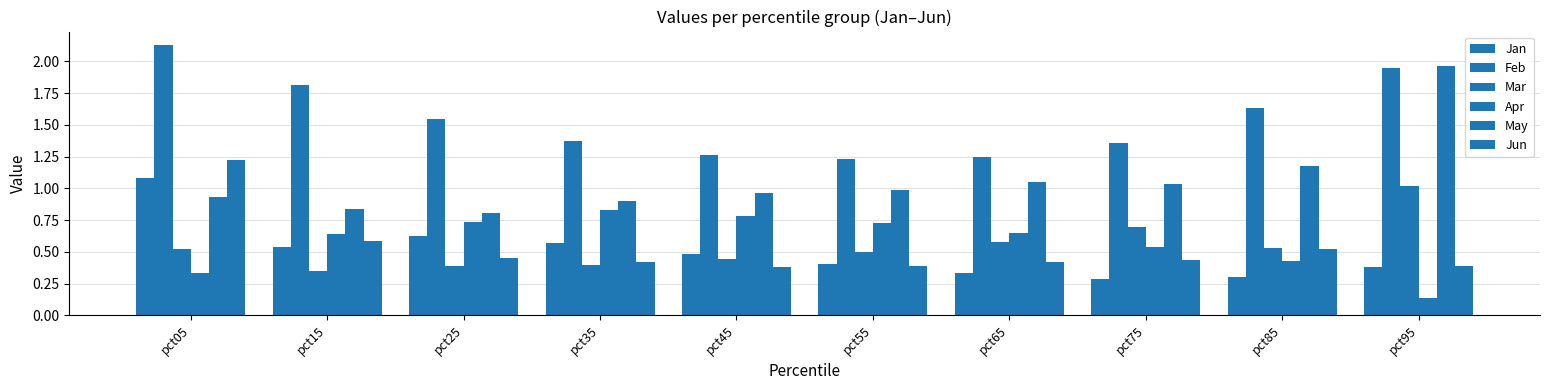

Reading left to right, extract all data points from this chart.

Jan: 1.1	0.5	0.6	0.6	0.5	0.4	0.3	0.3	0.3	0.4
Feb: 2.1	1.8	1.5	1.4	1.3	1.2	1.2	1.4	1.6	1.9
Mar: 0.5	0.3	0.4	0.4	0.4	0.5	0.6	0.7	0.5	1.0
Apr: 0.3	0.6	0.7	0.8	0.8	0.7	0.7	0.5	0.4	0.1
May: 0.9	0.8	0.8	0.9	1.0	1.0	1.0	1.0	1.2	2.0
Jun: 1.2	0.6	0.4	0.4	0.4	0.4	0.4	0.4	0.5	0.4